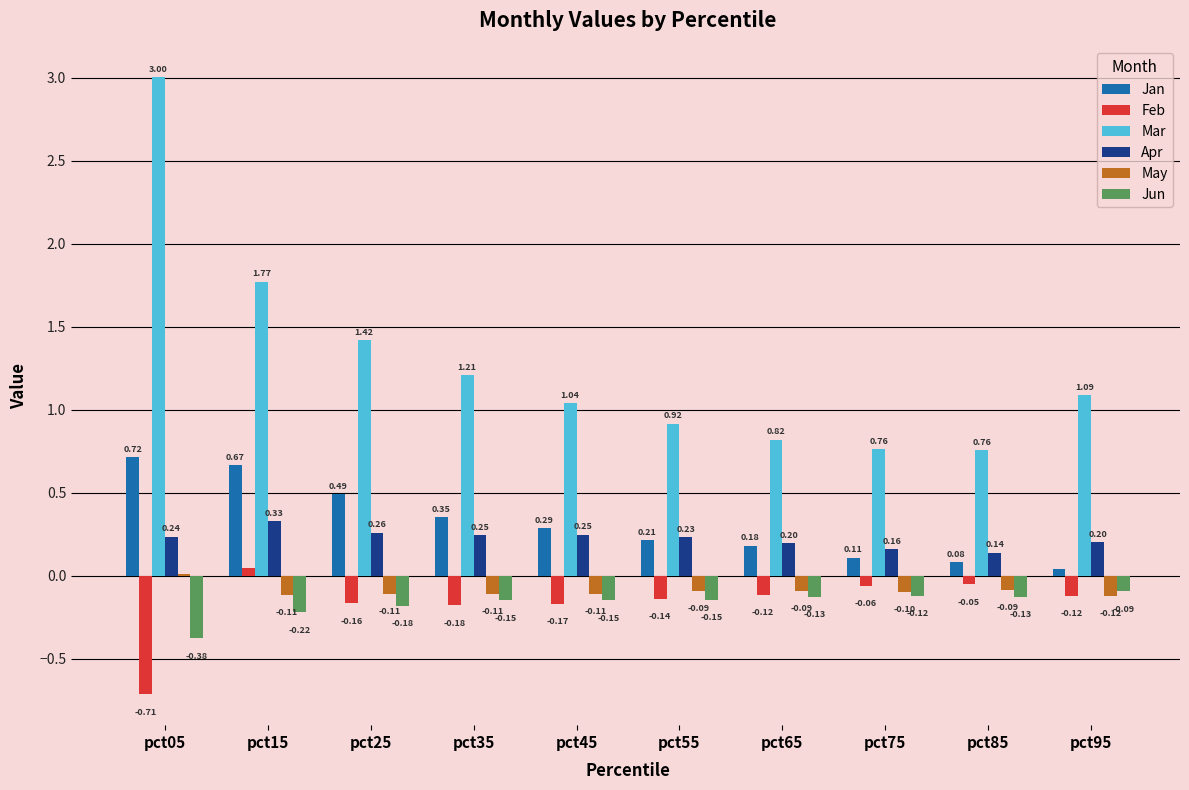

Where is Jan nearest to the value 0?

pct95